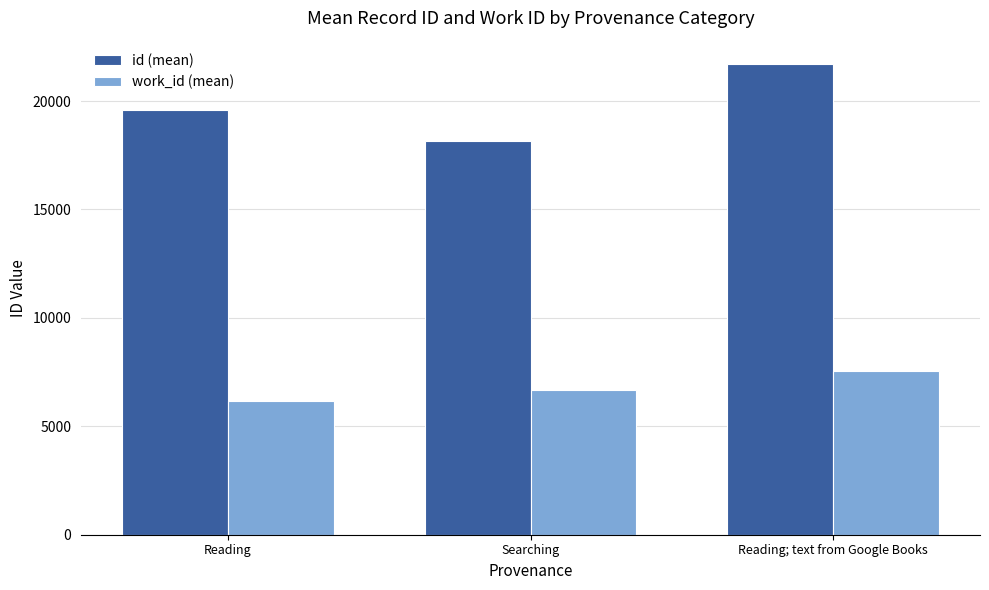

Which series has the largest total across all categories?

id (mean)